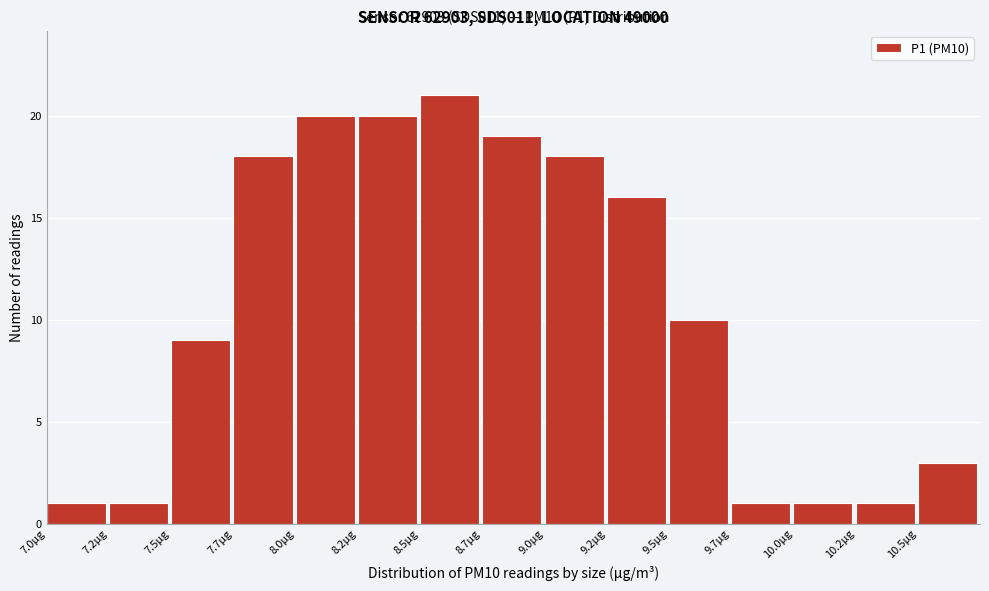

Reading left to right, extract all data points from this chart.

7.0µg=1	7.2µg=1	7.5µg=9	7.7µg=18	8.0µg=20	8.2µg=20	8.5µg=21	8.7µg=19	9.0µg=18	9.2µg=16	9.5µg=10	9.7µg=1	10.0µg=1	10.2µg=1	10.5µg=3